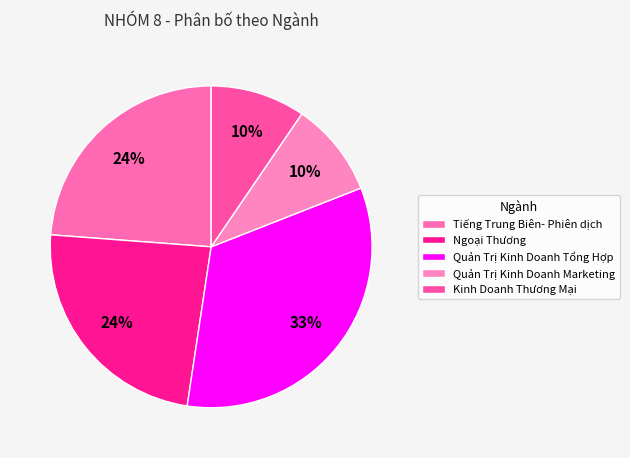

What is the ratio of the value at Tiếng Trung Biên- Phiên dịch to the value at Ngoại Thương?

1.0